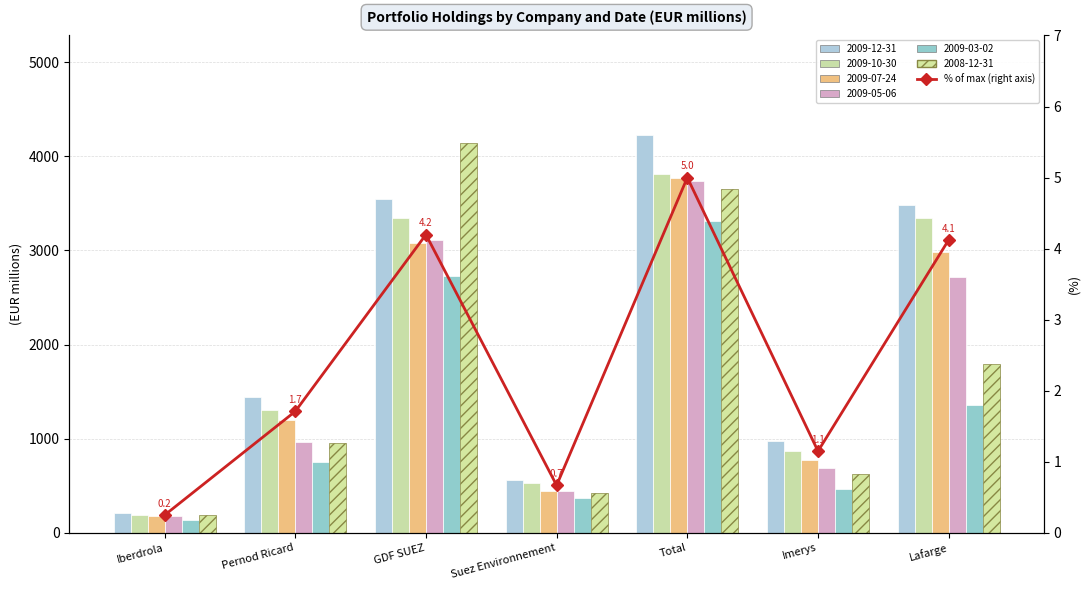

What is the change in value from GDF SUEZ to Imerys?

-3.0